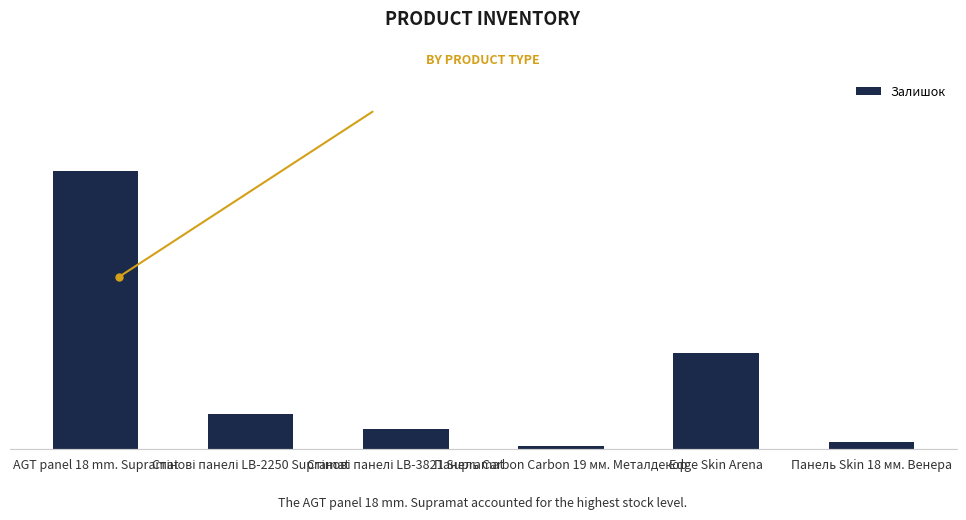

The value at Стінові панелі LB-3821 Supramat is 113. True or false?

True